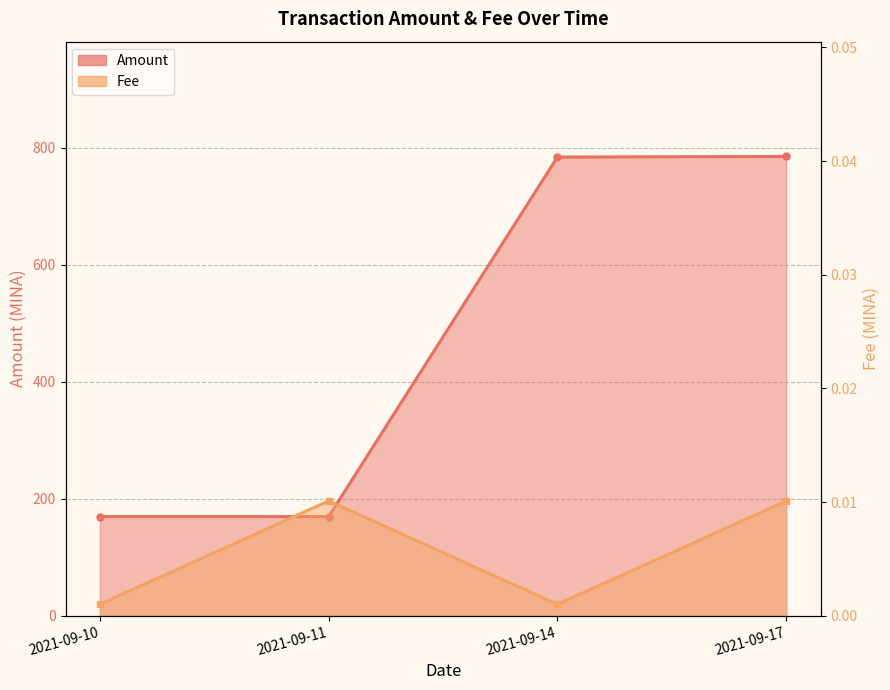

How many Fee values are between 0 and 1?

4